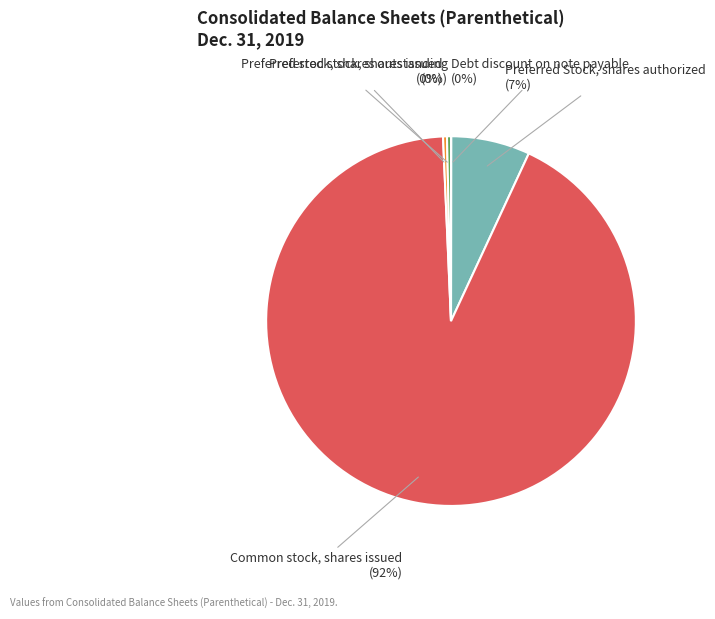

To the nearest percent, what is the average slice percentage?

20%